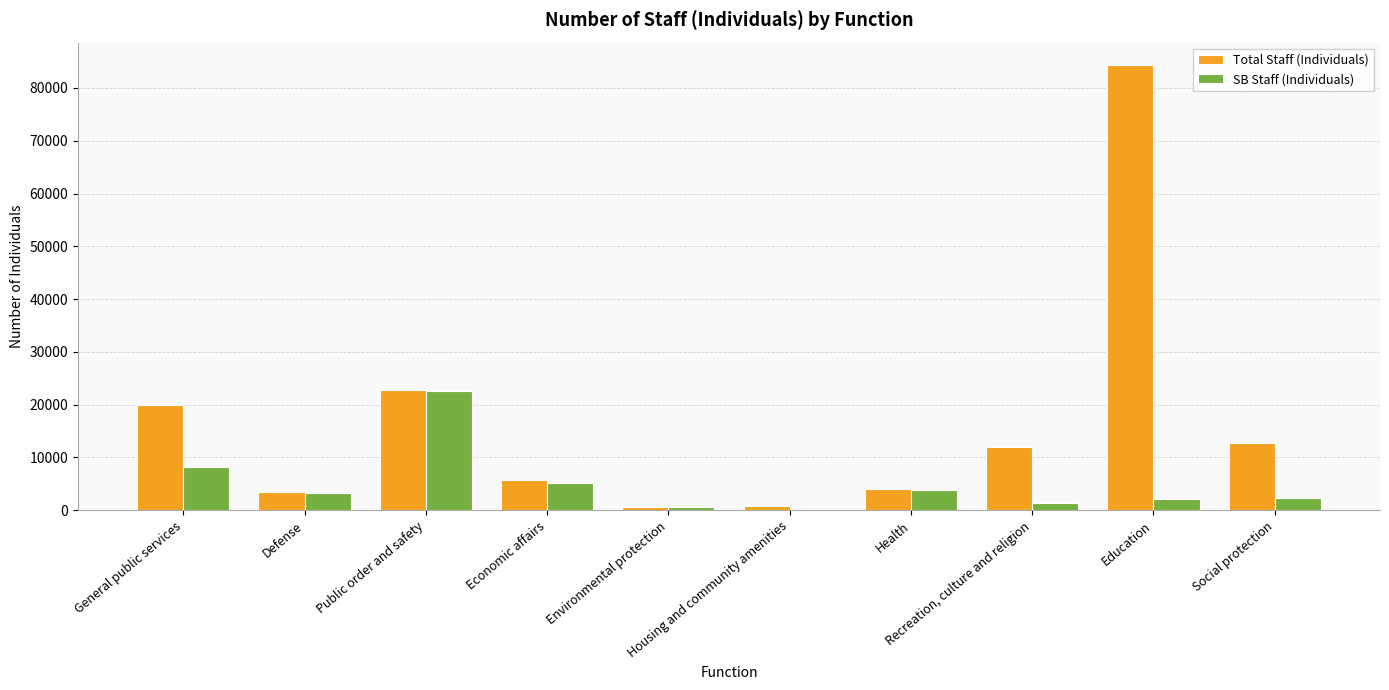

What is the maximum value shown in the chart?

84377.0